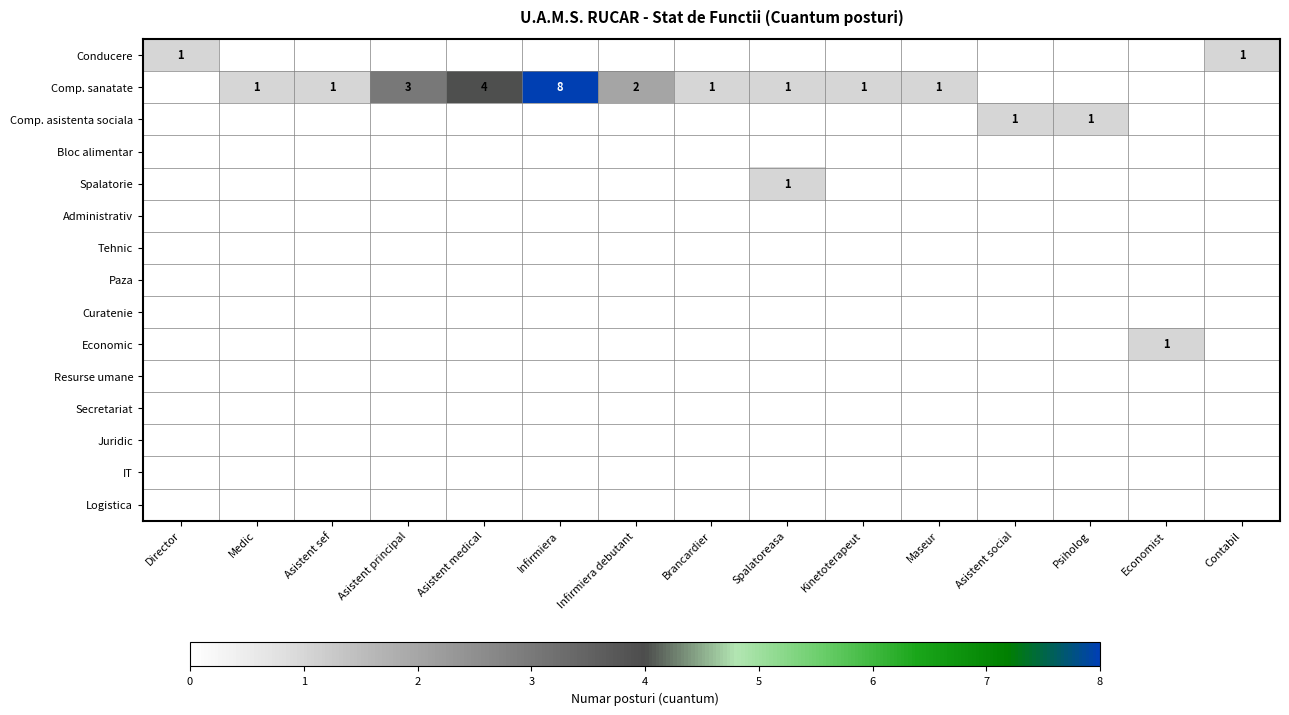

The value of Comp. sanatate at Asistent medical is 4. True or false?

True